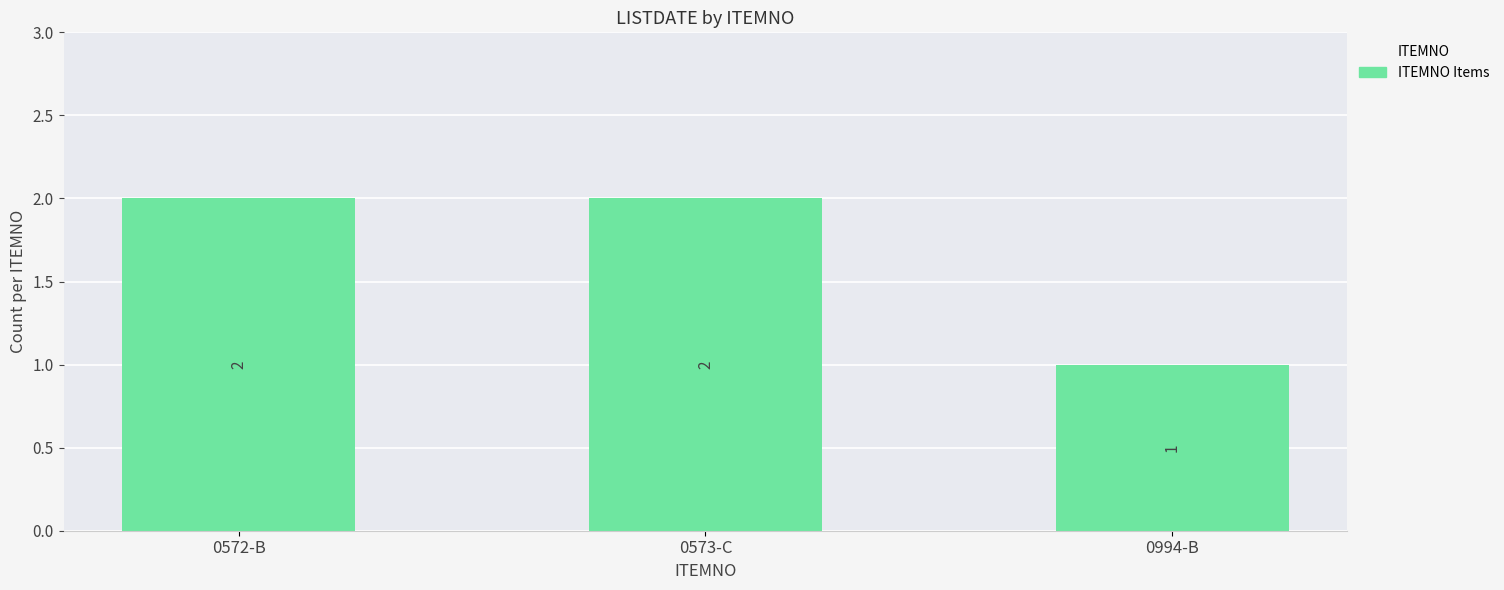

Reading right to left, transcribe all the data shown in this chart.

0994-B=1	0573-C=2	0572-B=2